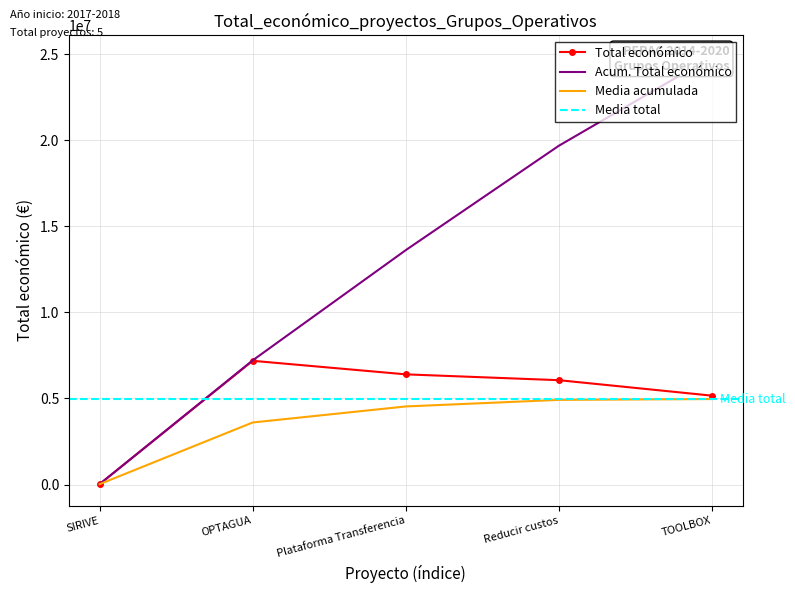

At which label is Media acumulada closest to 2495853?

OPTAGUA